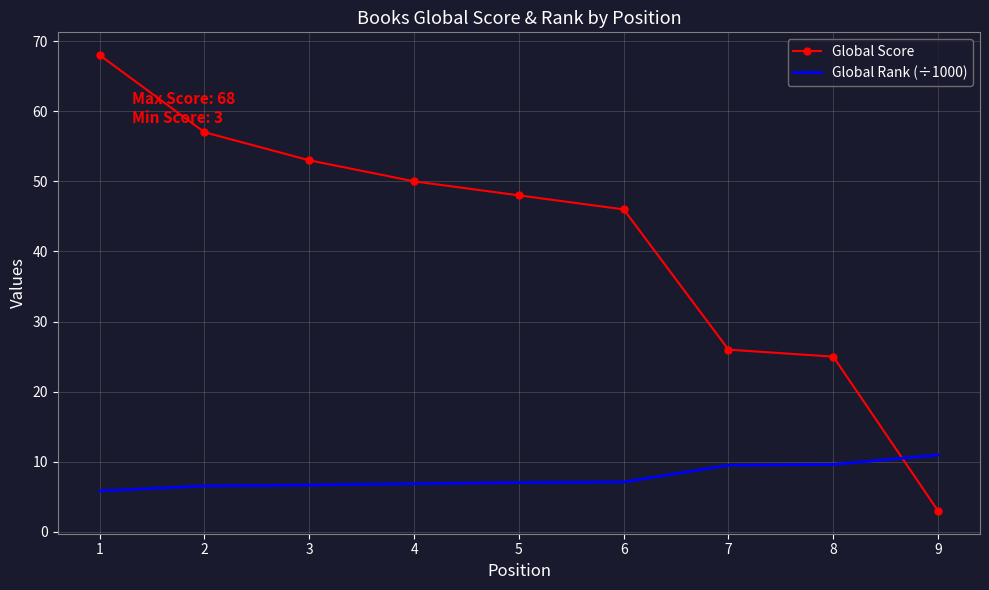

True or false: Global Score has more than 0 points higher than both neighbors.

False